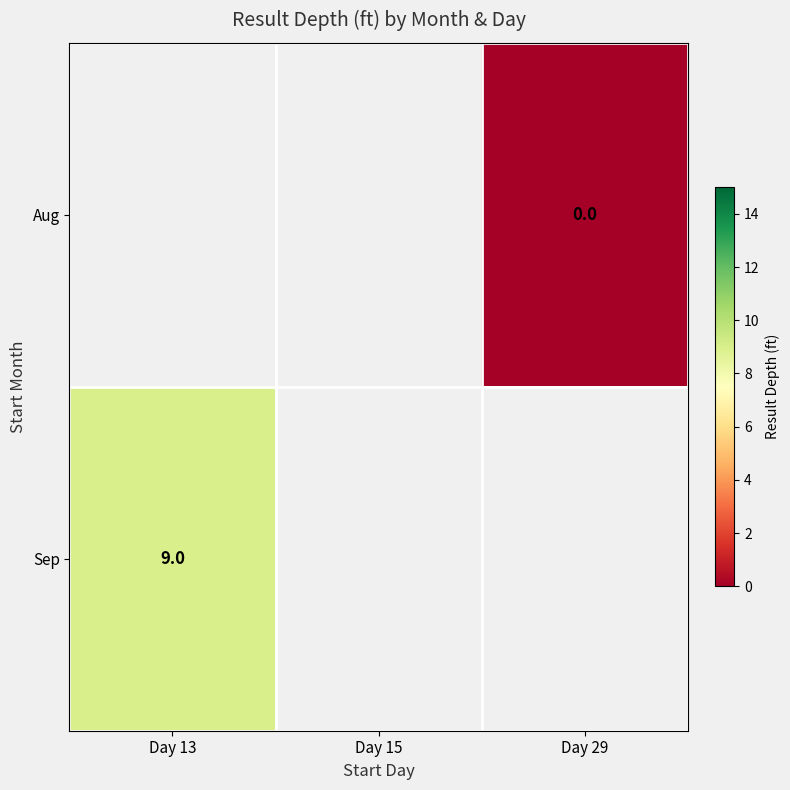

Between Day 15 and Day 29, which is larger?

Day 29